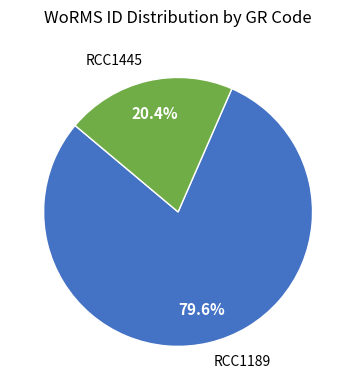

How many slices are in this pie chart?

2